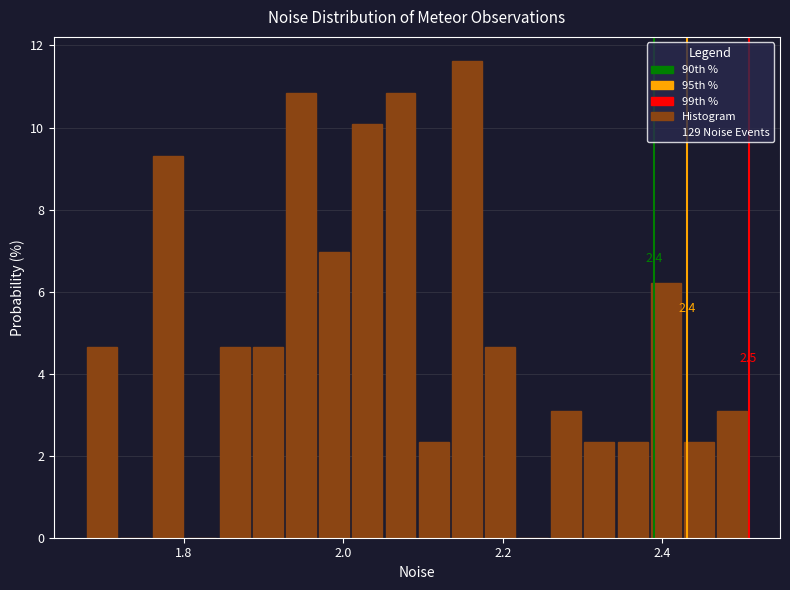

Read against the x-axis, roughly where is the centre of the tallest bar?

2.16